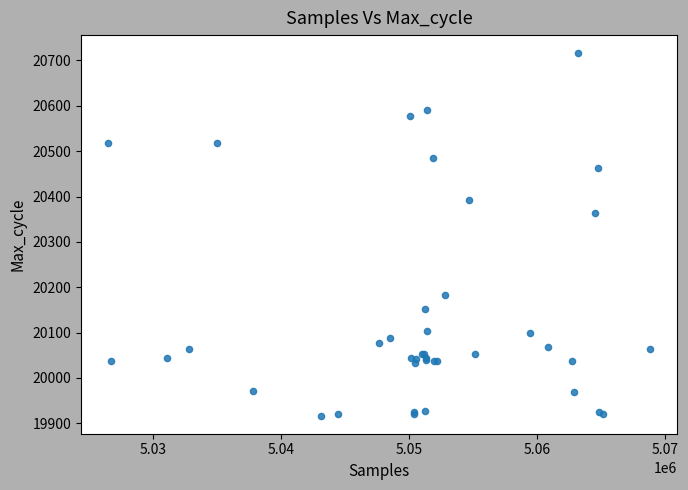

What Y value in the scatter plot is closest to 20316?

20364